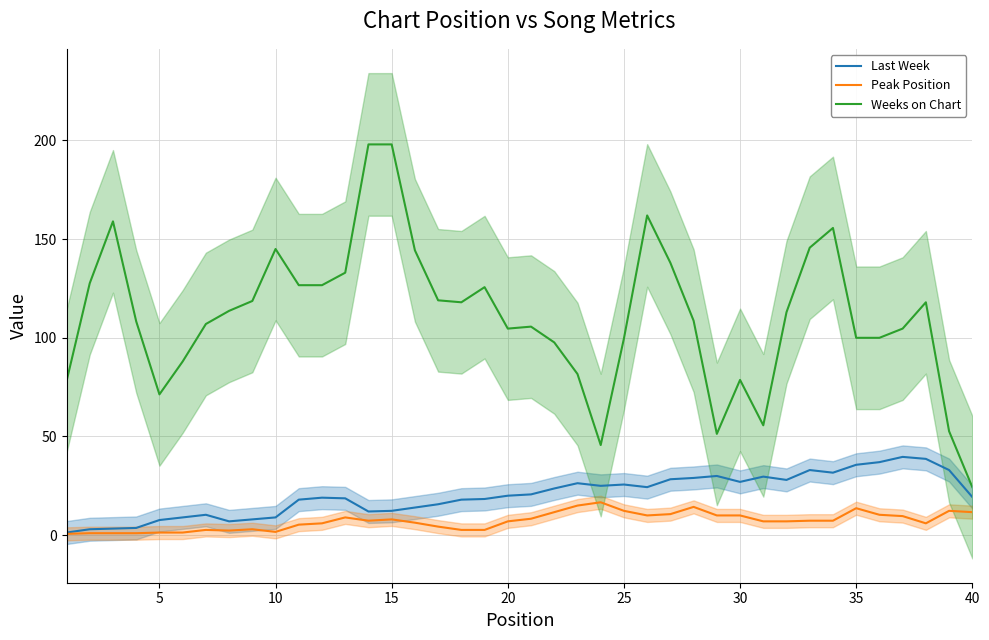

How many data points in Last Week are less than 20?

20